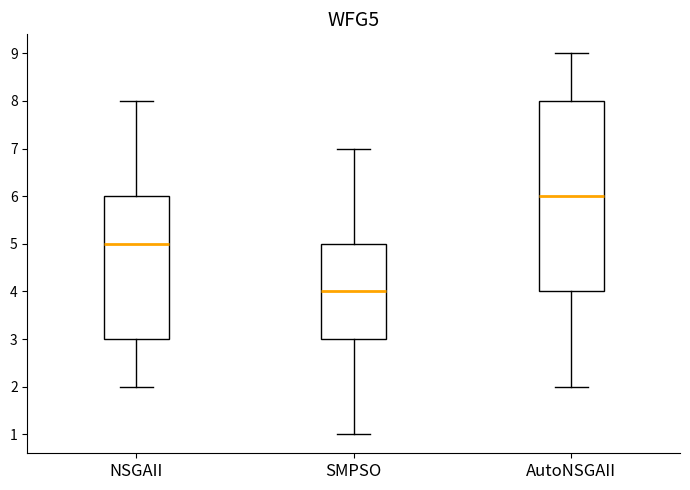

Which box has the lowest median line?

SMPSO